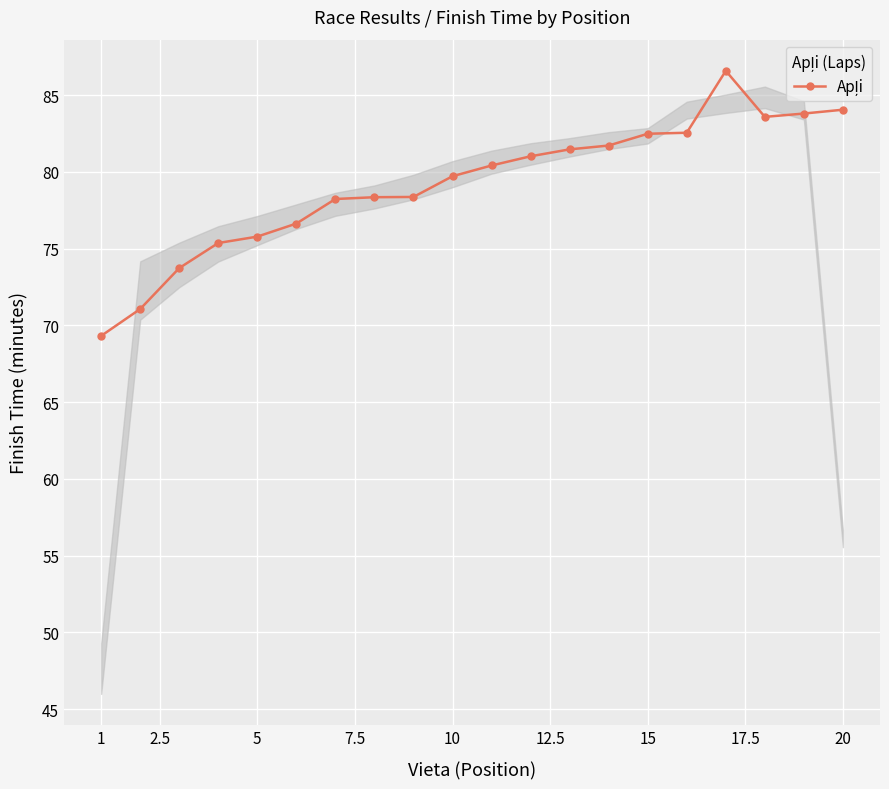

How many values are below 80?

10